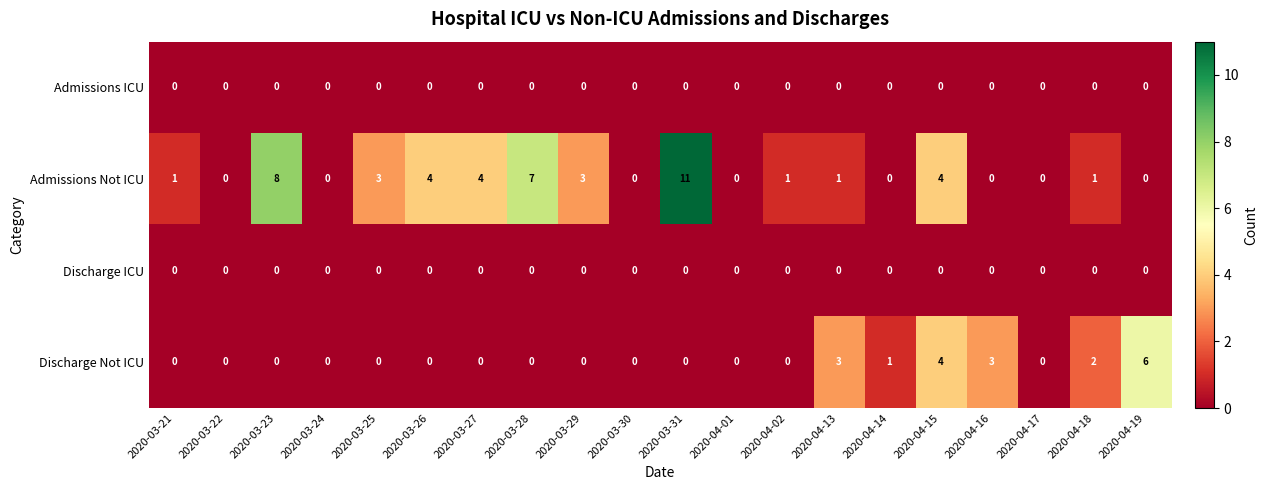

How many distinct data groups are displayed?

4